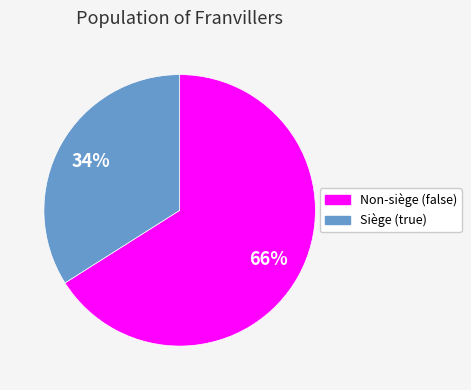

To the nearest percent, what is the difference between the largest and smallest slice percentages?

32%